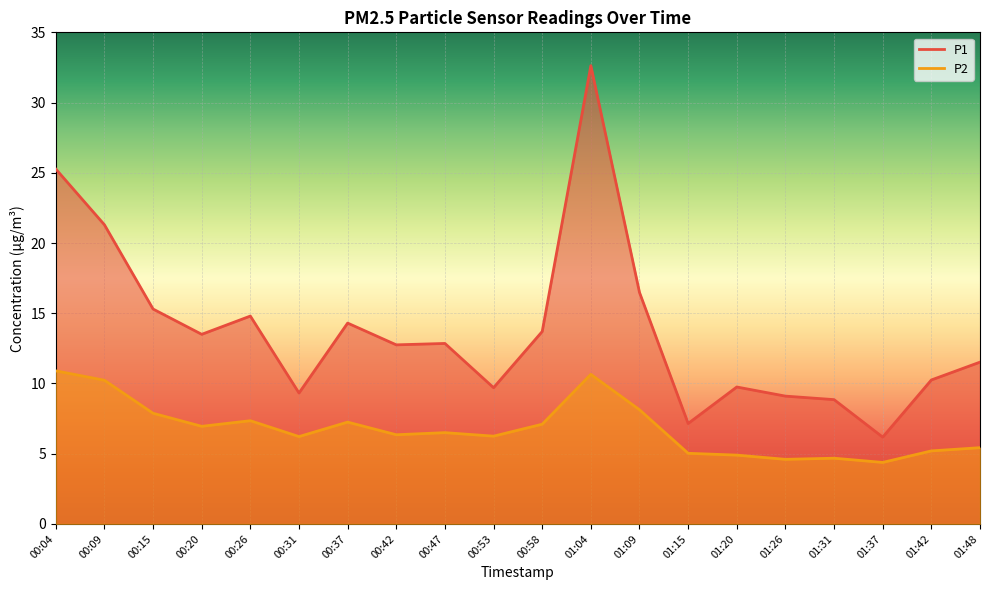

At which category is the sum across all series the highest?

01:04